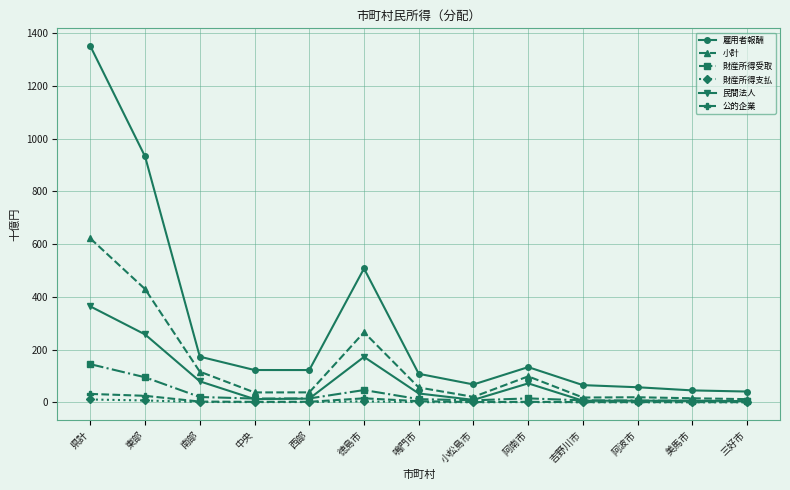

What is the value of the 財産所得支払 point at the 1st from the left?

10.9